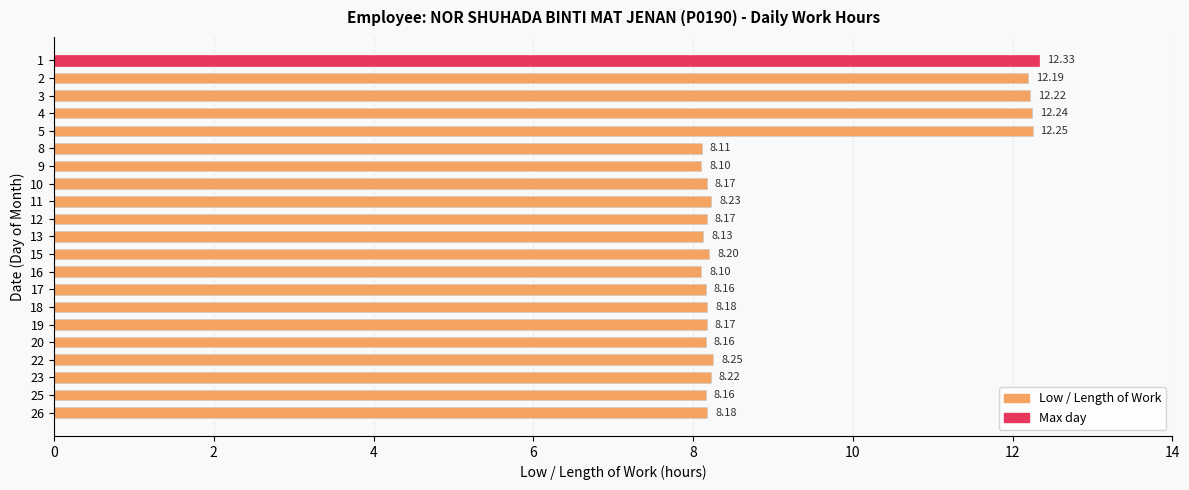

What is the minimum value shown in the chart?

8.1